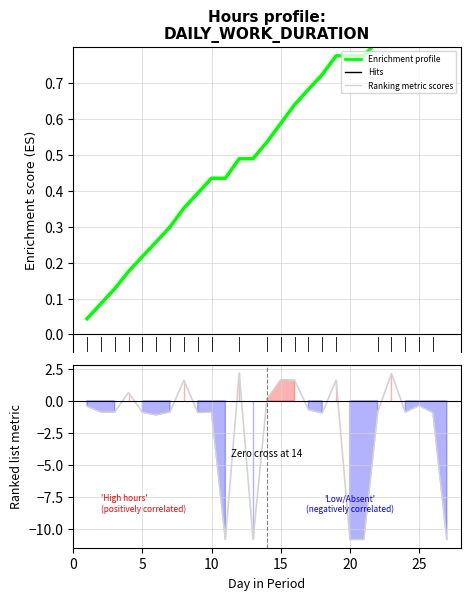

True or false: Ranking metric scores has a value of -0.3 at 8.

False